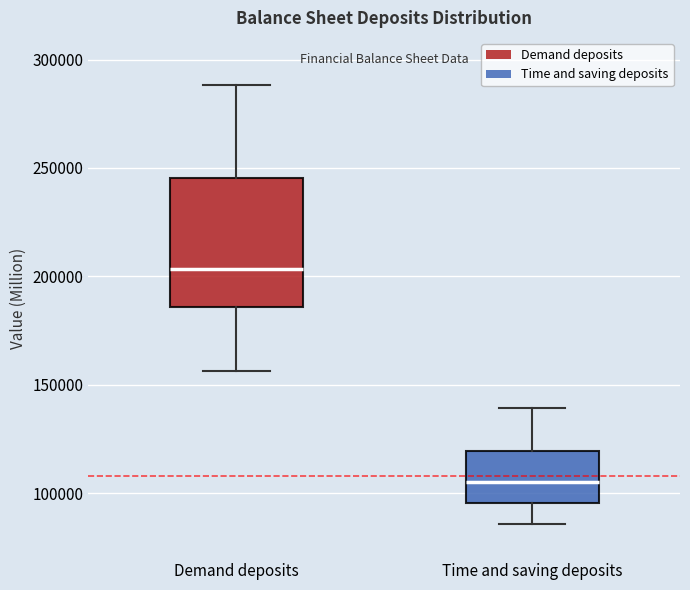

Comparing the boxes themselves (not the whiskers), which one is the tallest?

Demand deposits